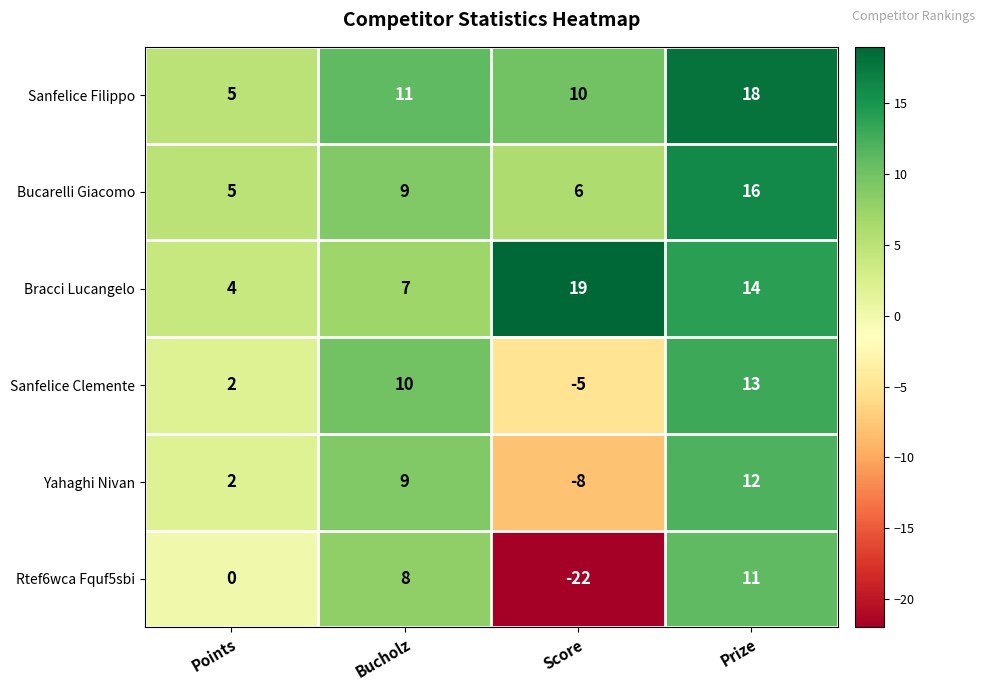

List the series in order of their peak value, lowest first.

Rtef6wca Fquf5sbi, Yahaghi Nivan, Sanfelice Clemente, Bucarelli Giacomo, Sanfelice Filippo, Bracci Lucangelo